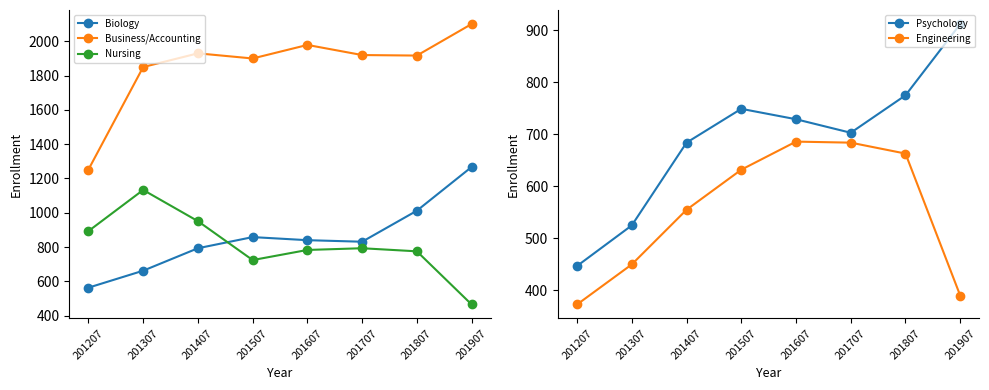

At how many categories does at least one series exceed 650?

8